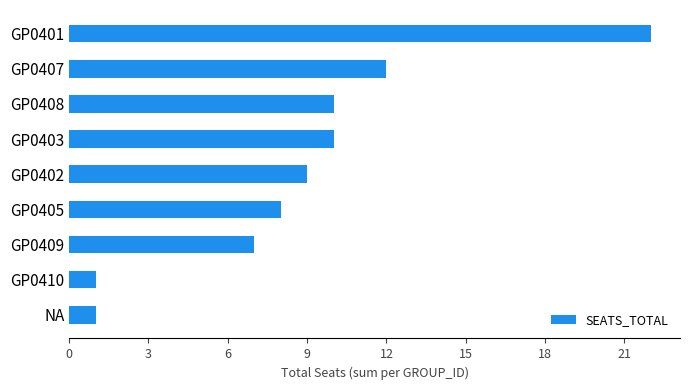

What is the change in value from GP0409 to GP0405?

+1